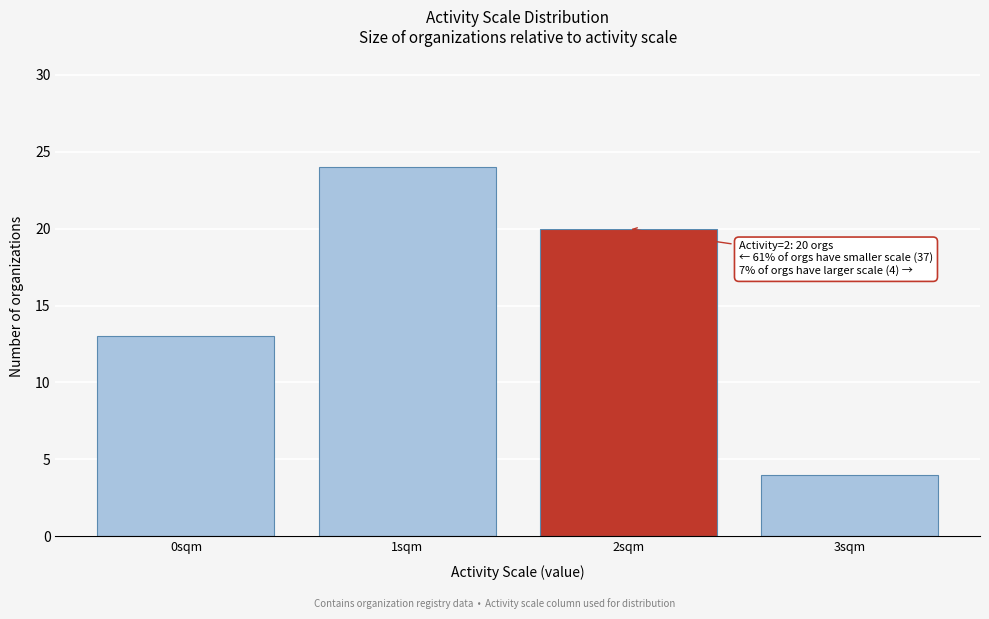

Reading right to left, what are all the values shown in this chart?

4	20	24	13